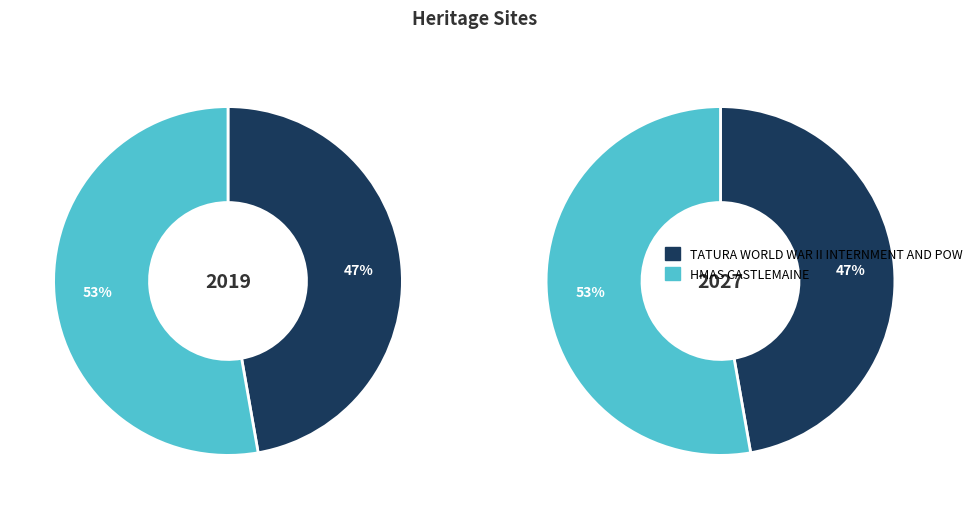

Count the number of slices in the pie.

2